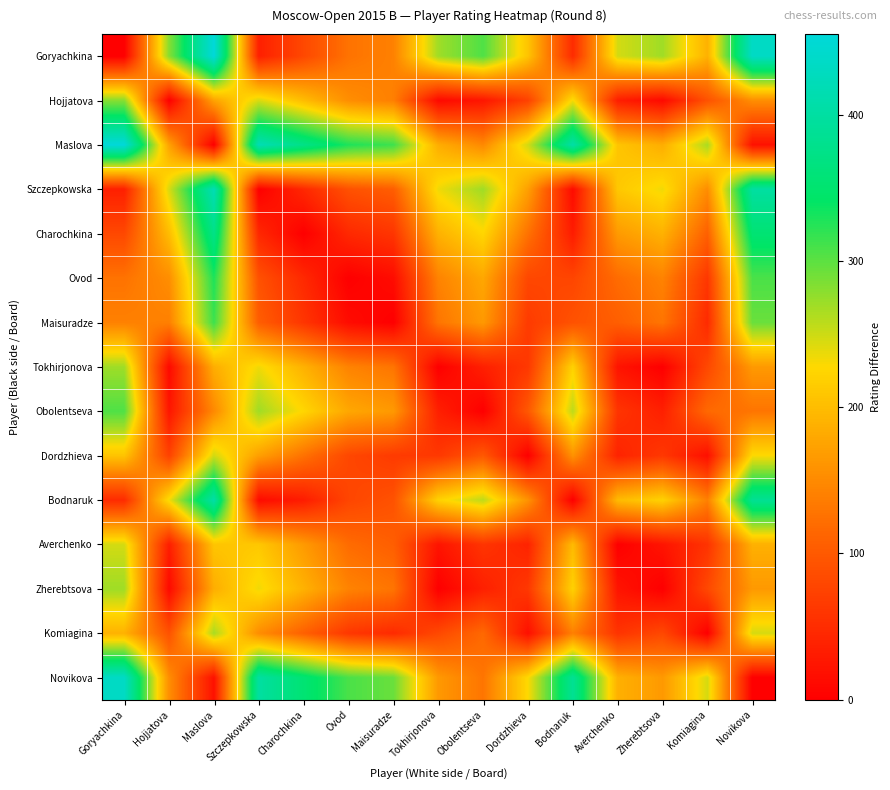

Reading left to right, what are all the values shown in this chart?

Goryachkina: Goryachkina=0	Hojjatova=281	Maslova=455	Szczepkowska=36	Charochkina=81	Ovod=127	Maisuradze=141	Tokhirjonova=270	Obolentseva=306	Dordzhieva=207	Bodnaruk=49	Averchenko=247	Zherebtsova=270	Komiagina=189	Novikova=435
Hojjatova: Goryachkina=281	Hojjatova=0	Maslova=174	Szczepkowska=245	Charochkina=200	Ovod=154	Maisuradze=140	Tokhirjonova=11	Obolentseva=25	Dordzhieva=74	Bodnaruk=232	Averchenko=34	Zherebtsova=11	Komiagina=92	Novikova=154
Maslova: Goryachkina=455	Hojjatova=174	Maslova=0	Szczepkowska=419	Charochkina=374	Ovod=328	Maisuradze=314	Tokhirjonova=185	Obolentseva=149	Dordzhieva=248	Bodnaruk=406	Averchenko=208	Zherebtsova=185	Komiagina=266	Novikova=20
Szczepkowska: Goryachkina=36	Hojjatova=245	Maslova=419	Szczepkowska=0	Charochkina=45	Ovod=91	Maisuradze=105	Tokhirjonova=234	Obolentseva=270	Dordzhieva=171	Bodnaruk=13	Averchenko=211	Zherebtsova=234	Komiagina=153	Novikova=399
Charochkina: Goryachkina=81	Hojjatova=200	Maslova=374	Szczepkowska=45	Charochkina=0	Ovod=46	Maisuradze=60	Tokhirjonova=189	Obolentseva=225	Dordzhieva=126	Bodnaruk=32	Averchenko=166	Zherebtsova=189	Komiagina=108	Novikova=354
Ovod: Goryachkina=127	Hojjatova=154	Maslova=328	Szczepkowska=91	Charochkina=46	Ovod=0	Maisuradze=14	Tokhirjonova=143	Obolentseva=179	Dordzhieva=80	Bodnaruk=78	Averchenko=120	Zherebtsova=143	Komiagina=62	Novikova=308
Maisuradze: Goryachkina=141	Hojjatova=140	Maslova=314	Szczepkowska=105	Charochkina=60	Ovod=14	Maisuradze=0	Tokhirjonova=129	Obolentseva=165	Dordzhieva=66	Bodnaruk=92	Averchenko=106	Zherebtsova=129	Komiagina=48	Novikova=294
Tokhirjonova: Goryachkina=270	Hojjatova=11	Maslova=185	Szczepkowska=234	Charochkina=189	Ovod=143	Maisuradze=129	Tokhirjonova=0	Obolentseva=36	Dordzhieva=63	Bodnaruk=221	Averchenko=23	Zherebtsova=0	Komiagina=81	Novikova=165
Obolentseva: Goryachkina=306	Hojjatova=25	Maslova=149	Szczepkowska=270	Charochkina=225	Ovod=179	Maisuradze=165	Tokhirjonova=36	Obolentseva=0	Dordzhieva=99	Bodnaruk=257	Averchenko=59	Zherebtsova=36	Komiagina=117	Novikova=129
Dordzhieva: Goryachkina=207	Hojjatova=74	Maslova=248	Szczepkowska=171	Charochkina=126	Ovod=80	Maisuradze=66	Tokhirjonova=63	Obolentseva=99	Dordzhieva=0	Bodnaruk=158	Averchenko=40	Zherebtsova=63	Komiagina=18	Novikova=228
Bodnaruk: Goryachkina=49	Hojjatova=232	Maslova=406	Szczepkowska=13	Charochkina=32	Ovod=78	Maisuradze=92	Tokhirjonova=221	Obolentseva=257	Dordzhieva=158	Bodnaruk=0	Averchenko=198	Zherebtsova=221	Komiagina=140	Novikova=386
Averchenko: Goryachkina=247	Hojjatova=34	Maslova=208	Szczepkowska=211	Charochkina=166	Ovod=120	Maisuradze=106	Tokhirjonova=23	Obolentseva=59	Dordzhieva=40	Bodnaruk=198	Averchenko=0	Zherebtsova=23	Komiagina=58	Novikova=188
Zherebtsova: Goryachkina=270	Hojjatova=11	Maslova=185	Szczepkowska=234	Charochkina=189	Ovod=143	Maisuradze=129	Tokhirjonova=0	Obolentseva=36	Dordzhieva=63	Bodnaruk=221	Averchenko=23	Zherebtsova=0	Komiagina=81	Novikova=165
Komiagina: Goryachkina=189	Hojjatova=92	Maslova=266	Szczepkowska=153	Charochkina=108	Ovod=62	Maisuradze=48	Tokhirjonova=81	Obolentseva=117	Dordzhieva=18	Bodnaruk=140	Averchenko=58	Zherebtsova=81	Komiagina=0	Novikova=246
Novikova: Goryachkina=435	Hojjatova=154	Maslova=20	Szczepkowska=399	Charochkina=354	Ovod=308	Maisuradze=294	Tokhirjonova=165	Obolentseva=129	Dordzhieva=228	Bodnaruk=386	Averchenko=188	Zherebtsova=165	Komiagina=246	Novikova=0